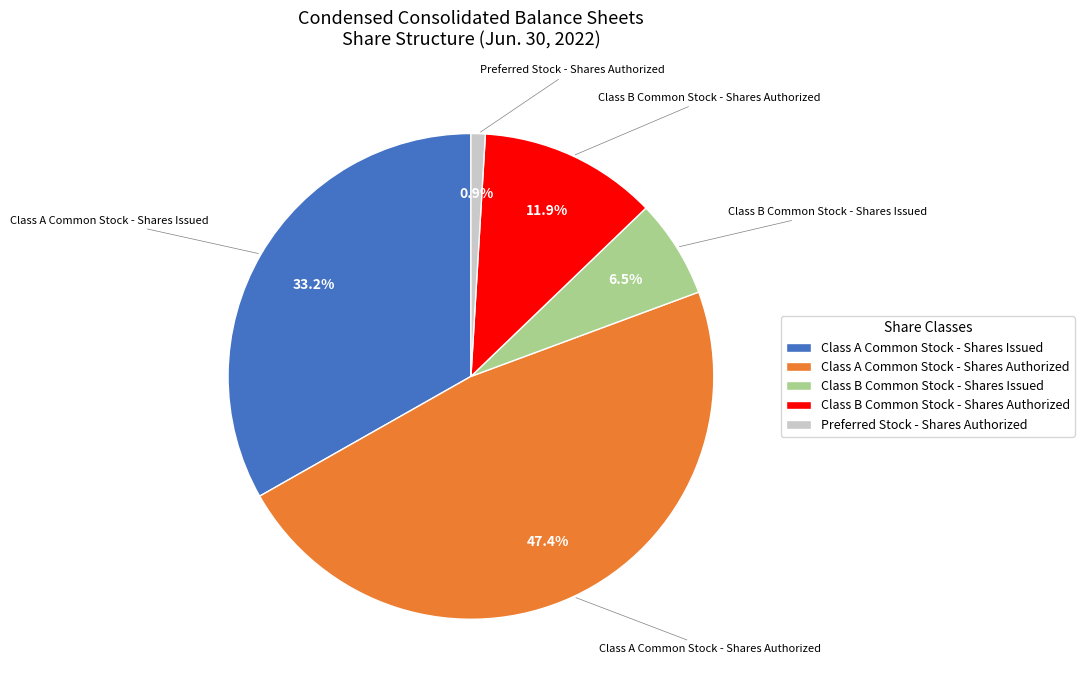

What is the total percentage of Class A Common Stock - Shares Authorized and Class B Common Stock - Shares Issued?

54.0%